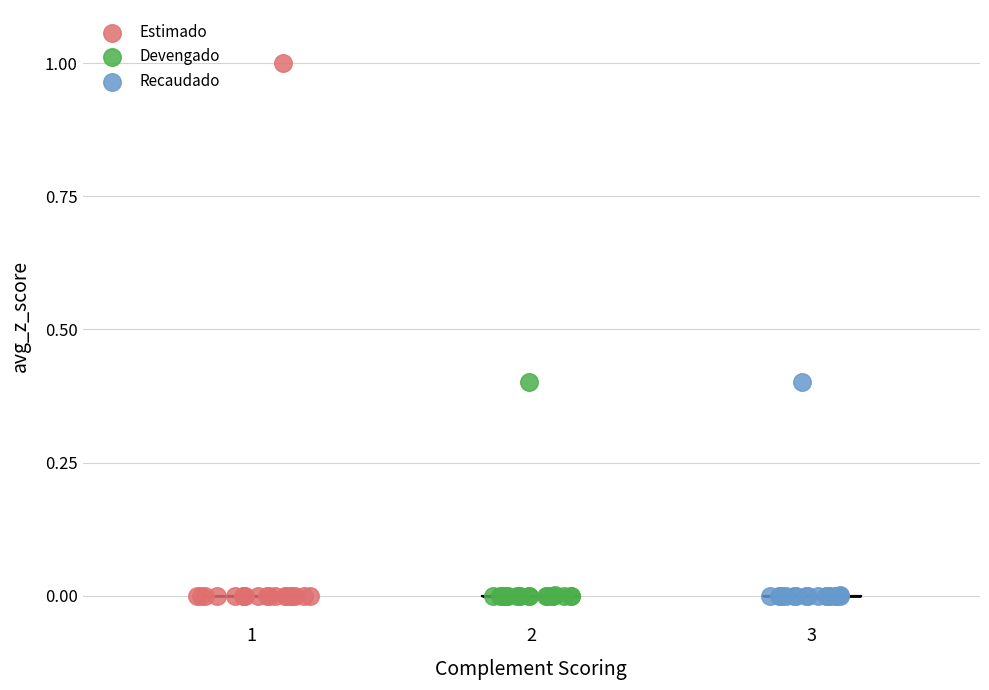

Which series reaches the maximum Y coordinate?

Estimado